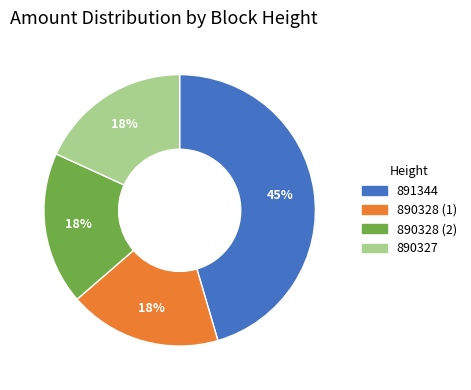

To the nearest percent, what portion does 890328 (2) represent?

18%